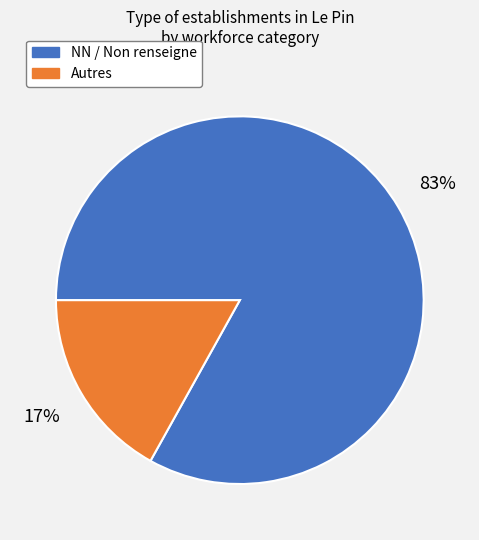

How many slices are in this pie chart?

2